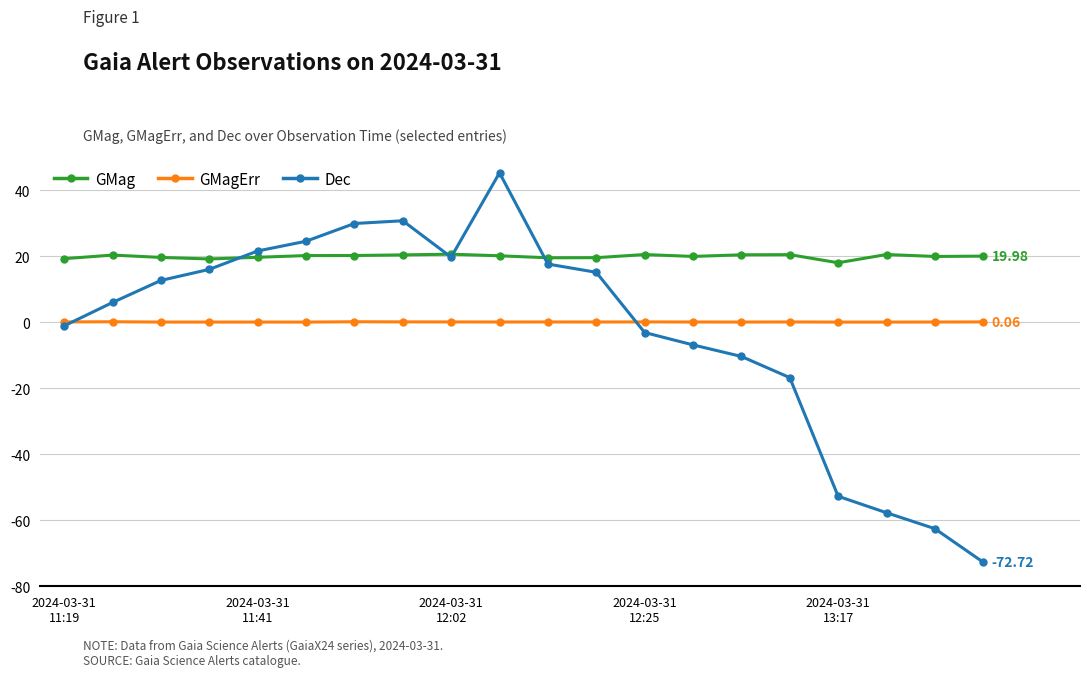

List the series in order of their peak value, lowest first.

GMagErr, GMag, Dec